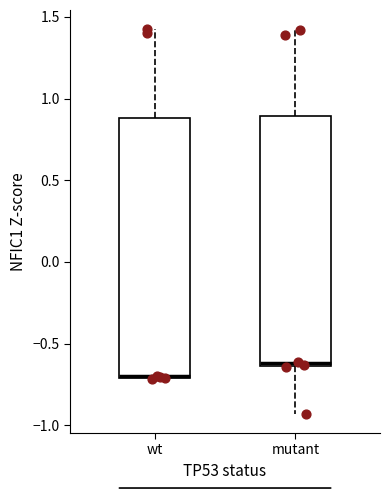

Which box is the tallest, from its lower edge to its upper edge?

wt